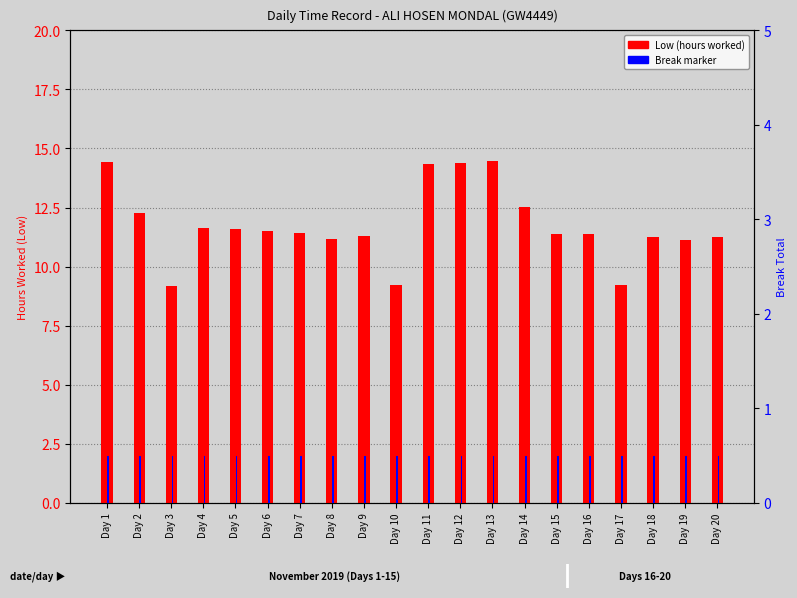

How many series are shown in this chart?

2